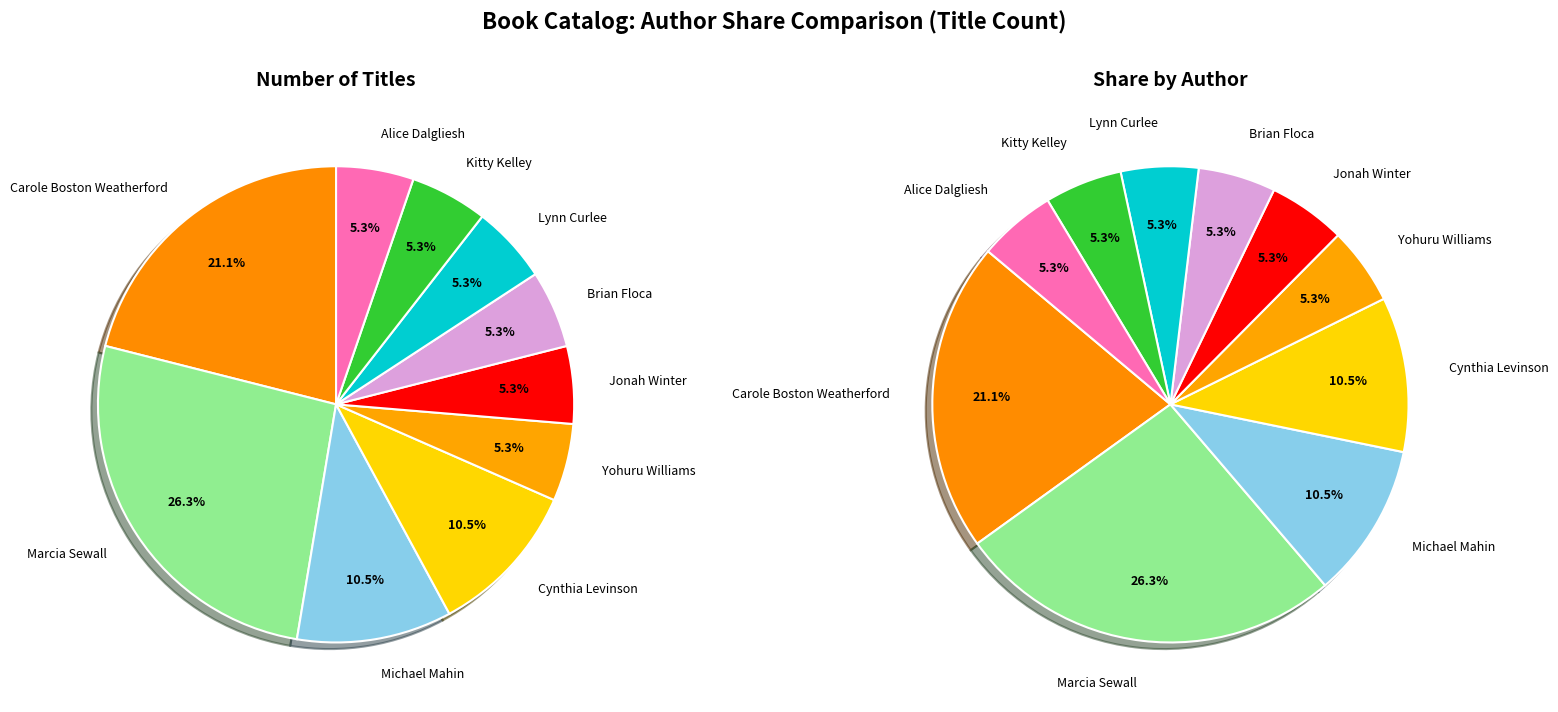

The Yohuru Williams slice represents 1% of the pie. True or false?

False